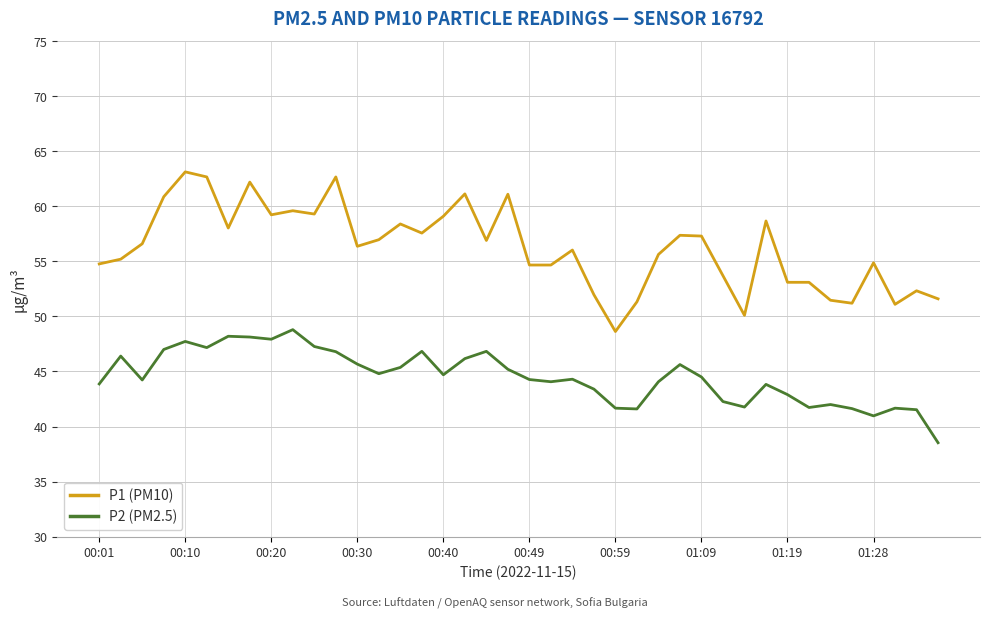

How many series are shown in this chart?

2